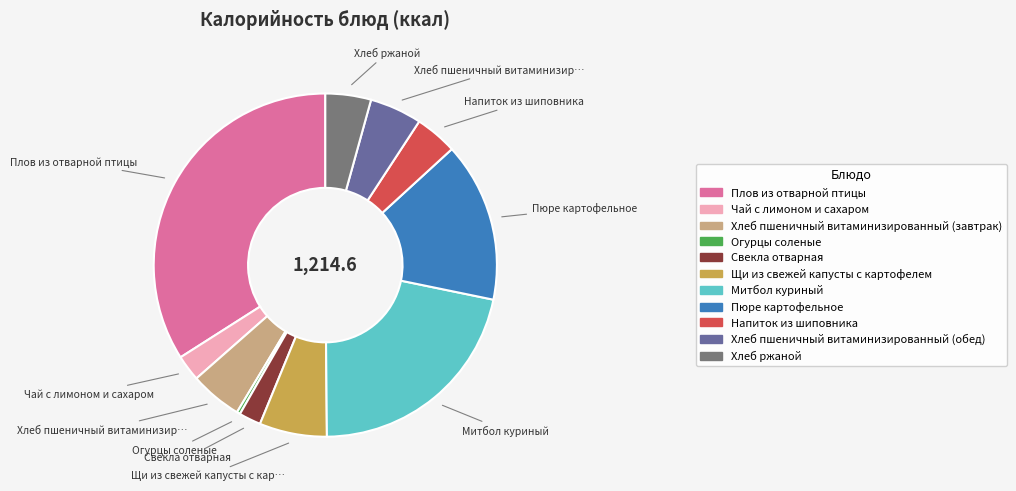

Which slice is the largest?

Плов из отварной птицы